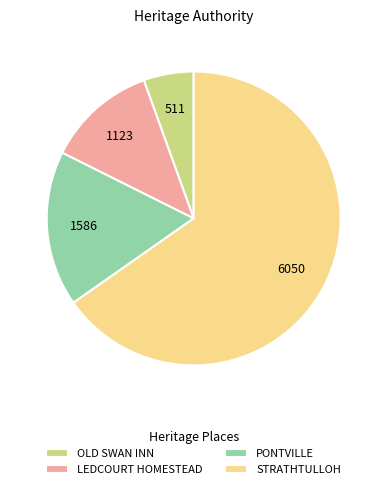

Between PONTVILLE and LEDCOURT HOMESTEAD, which is larger?

PONTVILLE